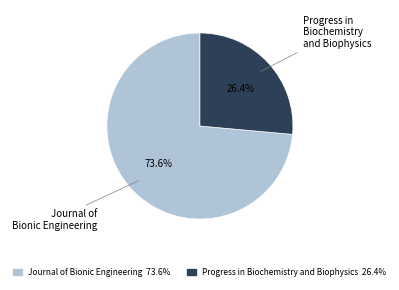

Which has a higher value, Journal of Bionic Engineering or Progress in Biochemistry and Biophysics?

Journal of Bionic Engineering